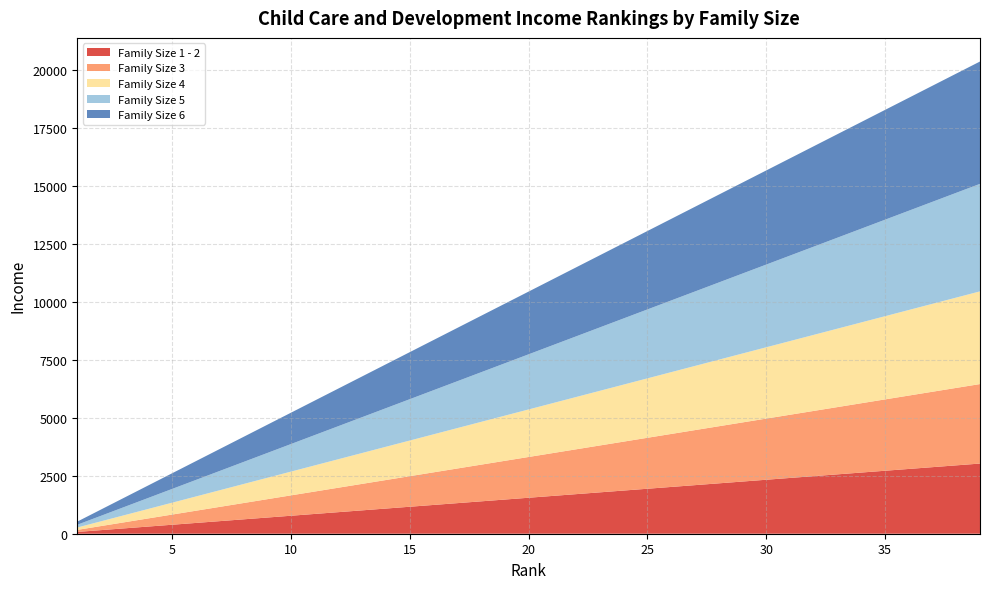

Reading left to right, list all the values displayed in this chart.

Family Size 1 - 2: 77.6	155.2	232.8	310.4	388.0	465.5	543.1	620.7	698.3	775.9	853.5	931.1	1008.7	1086.3	1163.9	1241.5	1319.1	1396.6	1474.2	1551.8	1629.4	1707.0	1784.6	1862.2	1939.8	2017.4	2095.0	2172.6	2250.1	2327.7	2405.3	2482.9	2560.5	2638.1	2715.7	2793.3	2870.9	2948.5	3026.1
Family Size 3: 87.9	175.8	263.7	351.6	439.5	527.4	615.3	703.2	791.1	879.0	966.9	1054.8	1142.7	1230.6	1318.5	1406.4	1494.3	1582.2	1670.1	1758.0	1845.9	1933.8	2021.7	2109.6	2197.5	2285.4	2373.3	2461.2	2549.1	2637.0	2724.9	2812.8	2900.8	2988.7	3076.6	3164.5	3252.4	3340.3	3428.2
Family Size 4: 102.5	205.0	307.5	410.0	512.5	615.0	717.5	820.0	922.4	1024.9	1127.4	1229.9	1332.4	1434.9	1537.4	1639.9	1742.4	1844.9	1947.4	2049.9	2152.4	2254.9	2357.4	2459.9	2562.3	2664.8	2767.3	2869.8	2972.3	3074.8	3177.3	3279.8	3382.3	3484.8	3587.3	3689.8	3792.3	3894.8	3997.3
Family Size 5: 118.9	237.8	356.7	475.6	594.5	713.4	832.3	951.1	1070.0	1188.9	1307.8	1426.7	1545.6	1664.5	1783.4	1902.3	2021.2	2140.1	2259.0	2377.9	2496.8	2615.6	2734.5	2853.4	2972.3	3091.2	3210.1	3329.0	3447.9	3566.8	3685.7	3804.6	3923.5	4042.4	4161.3	4280.1	4399.0	4517.9	4636.8
Family Size 6: 135.3	270.6	405.9	541.2	676.5	811.8	947.0	1082.3	1217.6	1352.9	1488.2	1623.5	1758.8	1894.1	2029.4	2164.7	2300.0	2435.3	2570.5	2705.8	2841.1	2976.4	3111.7	3247.0	3382.3	3517.6	3652.9	3788.2	3923.5	4058.8	4194.1	4329.3	4464.6	4599.9	4735.2	4870.5	5005.8	5141.1	5276.4